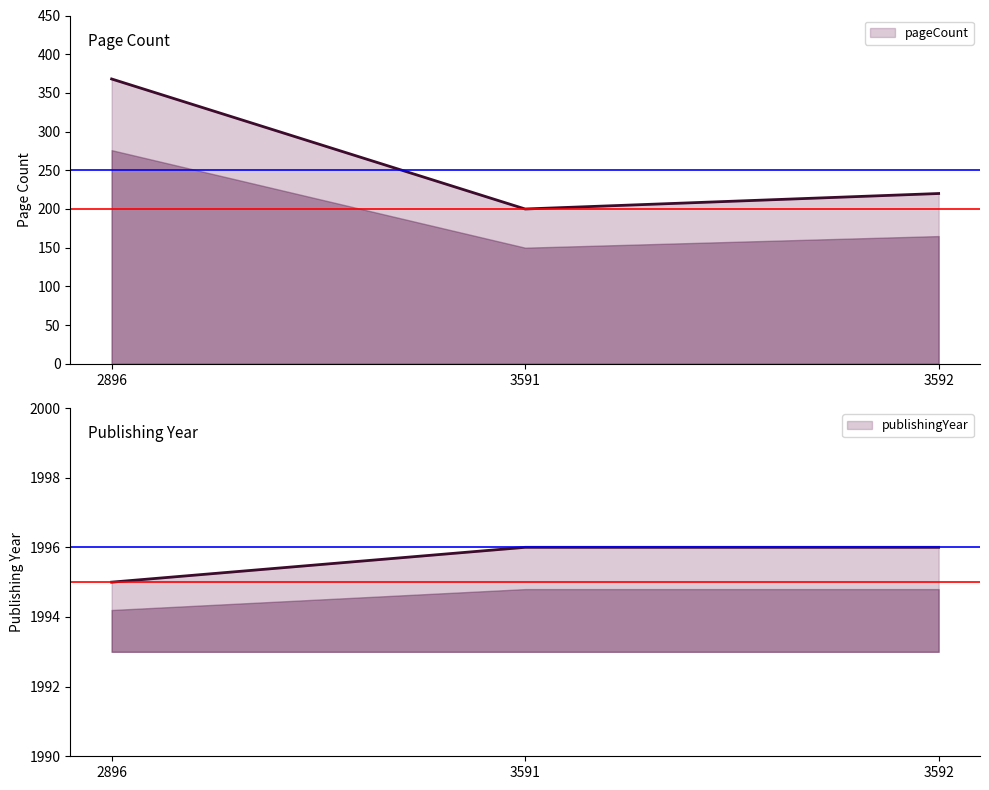

How many categories are shown in the chart?

3